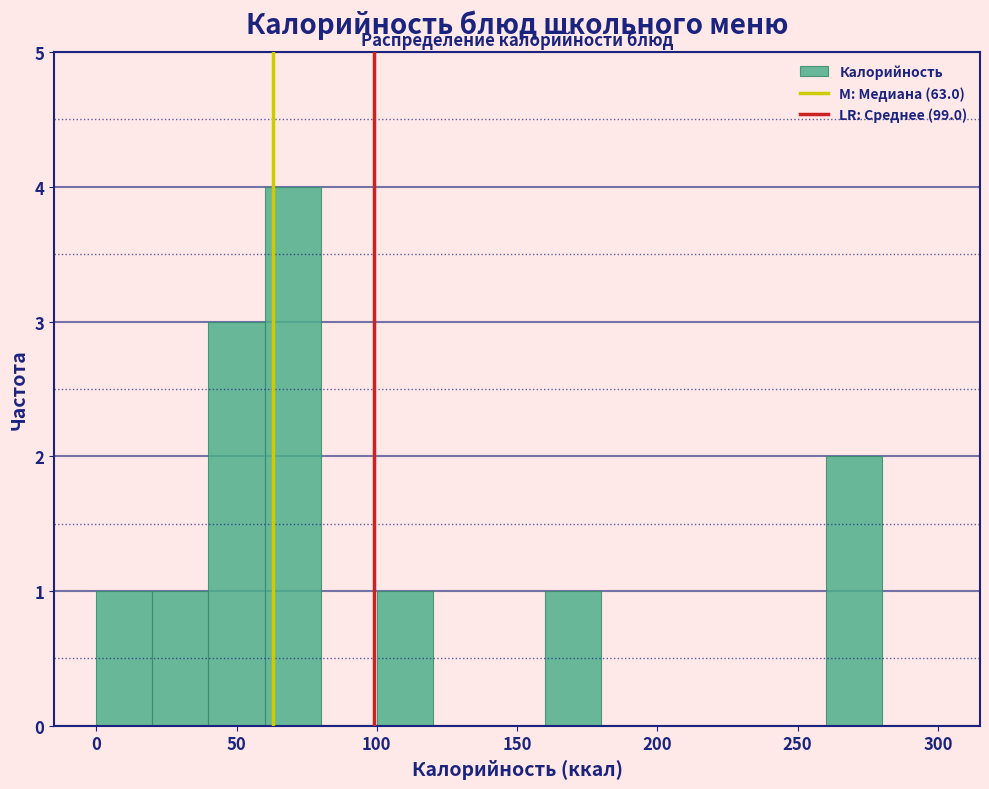

How tall is the bar that spans 160 to 180 on the x-axis? The values are not printed on the chart, so give them approximately, as read against the axis.

1